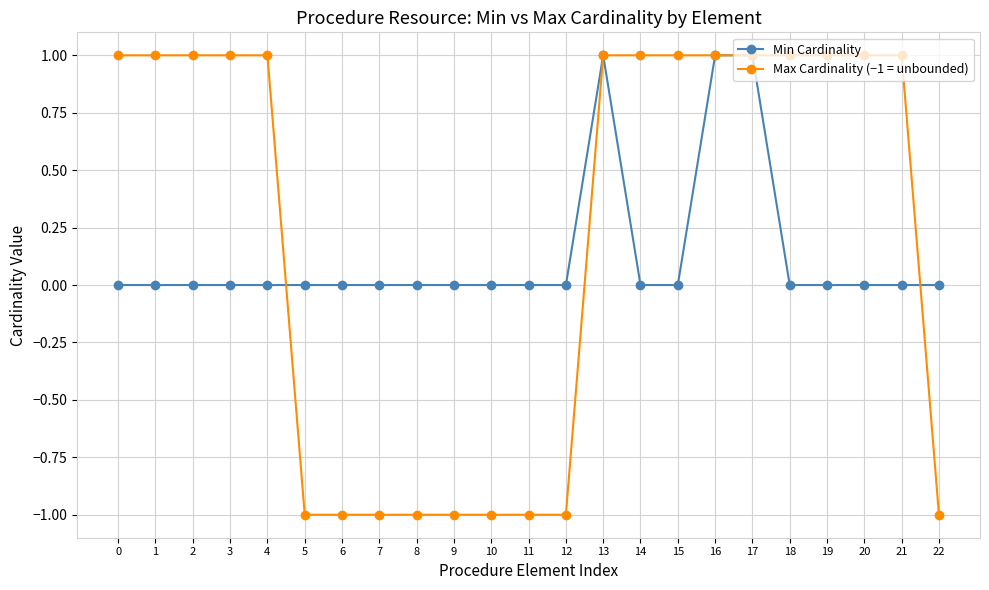

Where do Min Cardinality and Max Cardinality (−1 = unbounded) first cross each other?

4 and 5